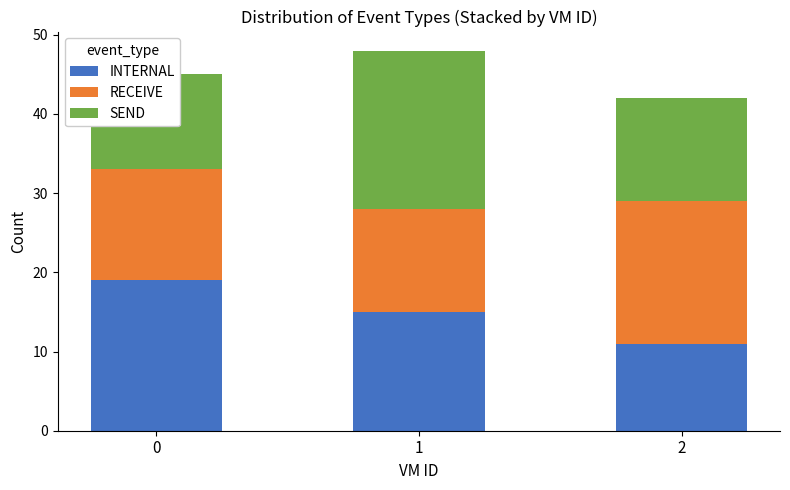

What are all the series names shown in the legend?

INTERNAL, RECEIVE, SEND